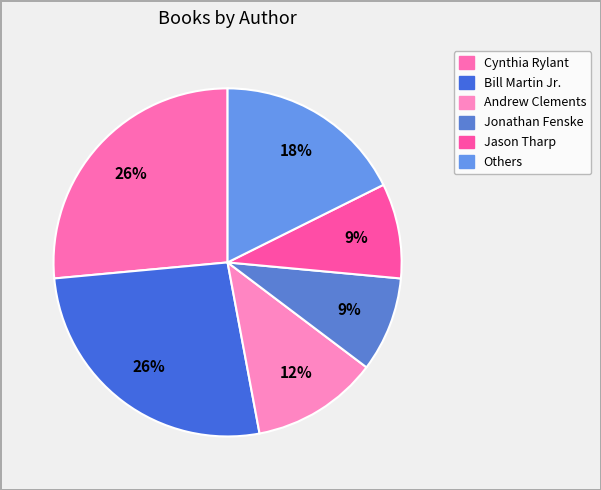

How many segments does this pie chart have?

6